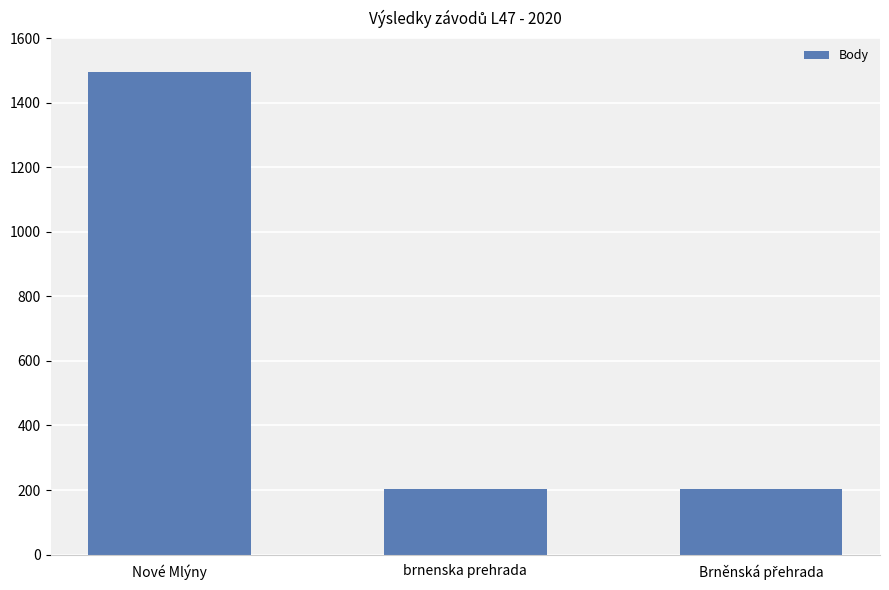

What is the approximate value at brnenska prehrada?

202